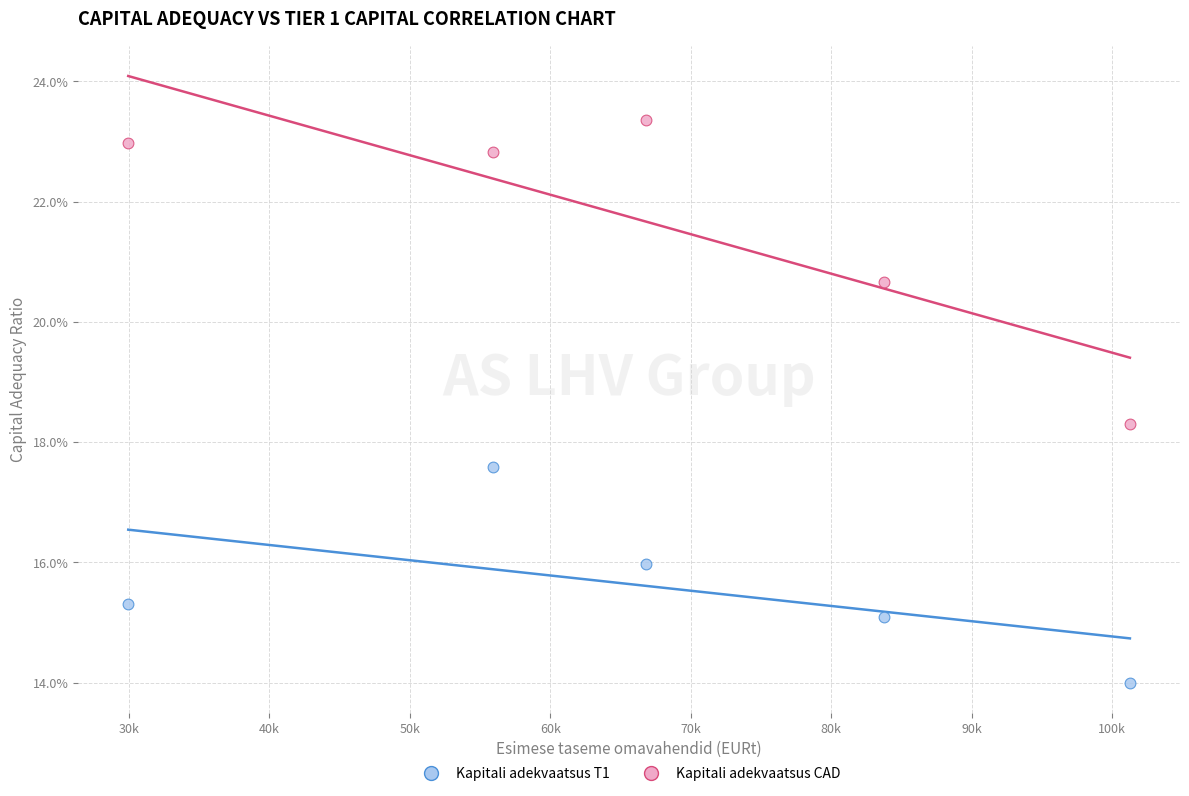

What are all the series names shown in the legend?

Kapitali adekvaatsus T1, Kapitali adekvaatsus CAD